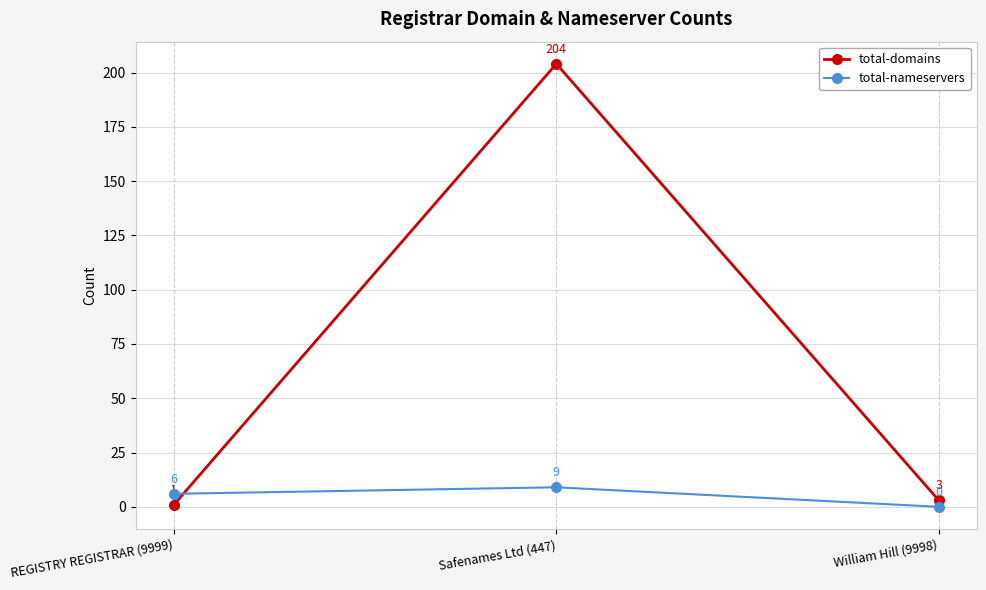

How many series are shown in this chart?

2